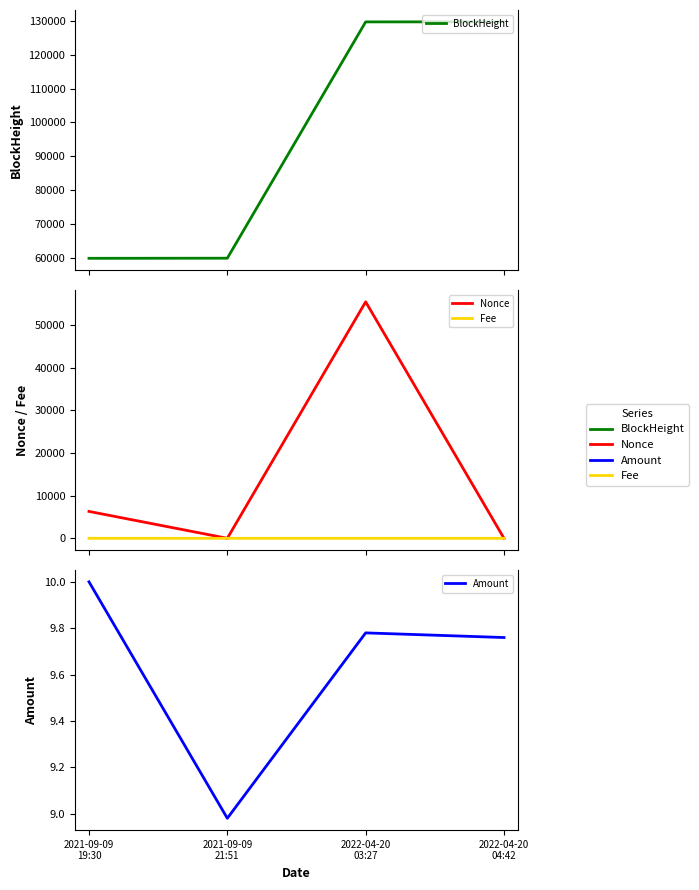

What is the difference between the highest and lowest values at 2022-04-20
04:42?

129785.0